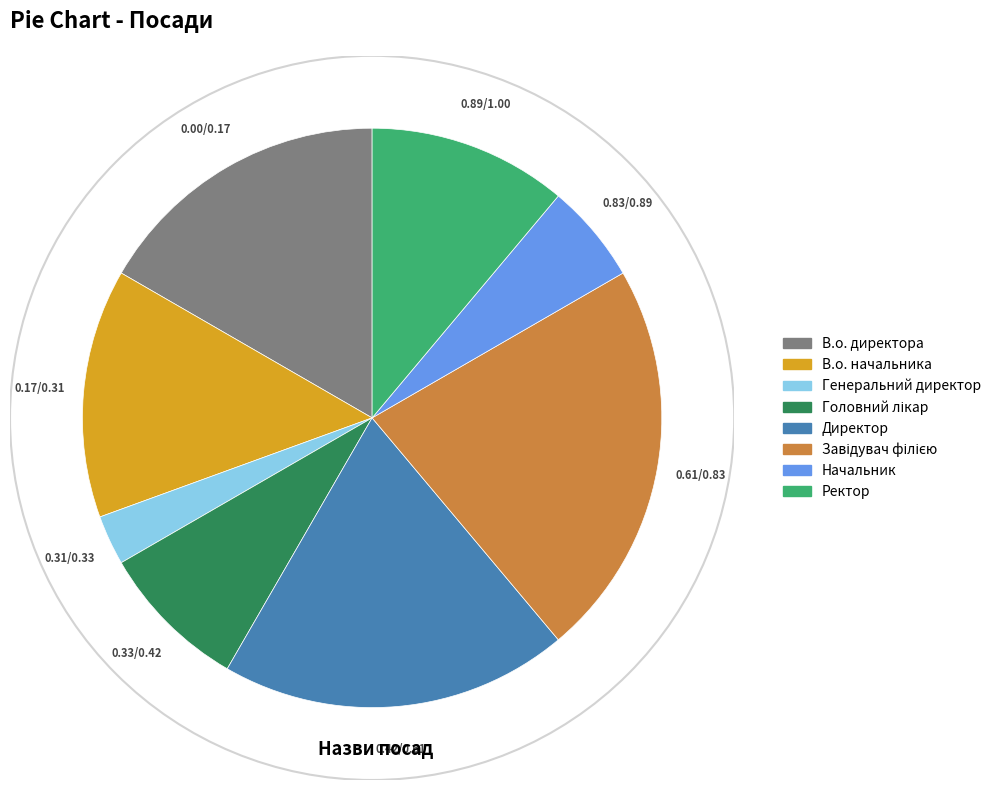

Do В.о. директора and В.о. начальника together represent more than half of the pie?

No